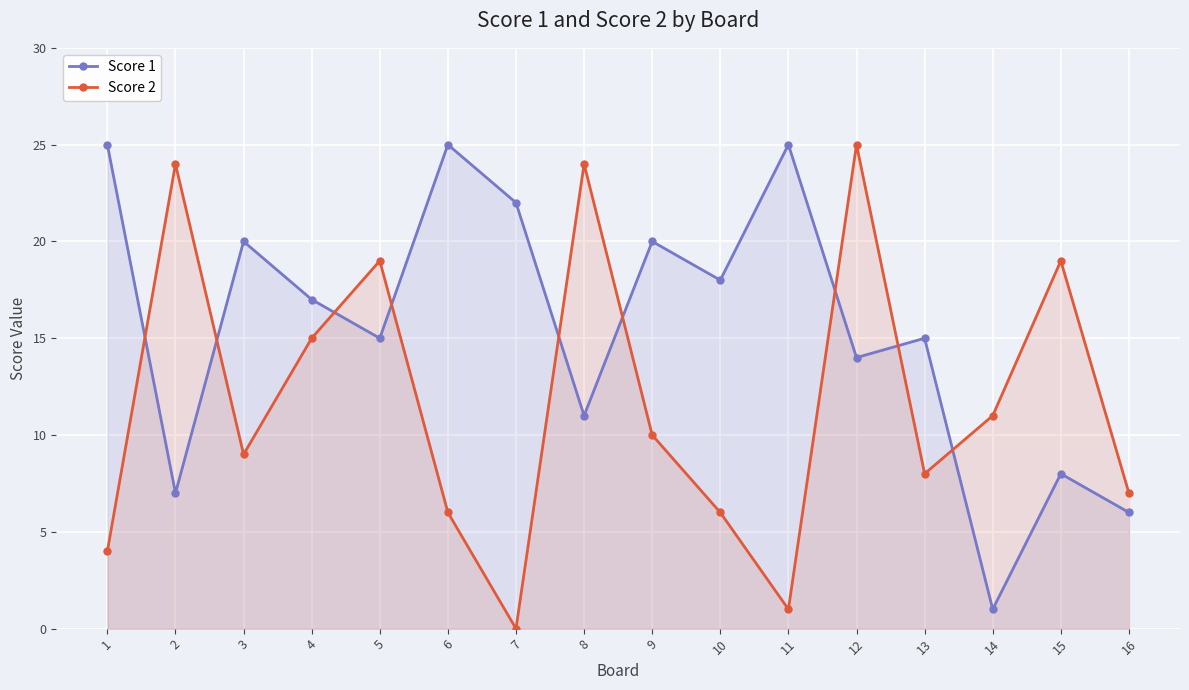

What is the greatest value displayed?

25